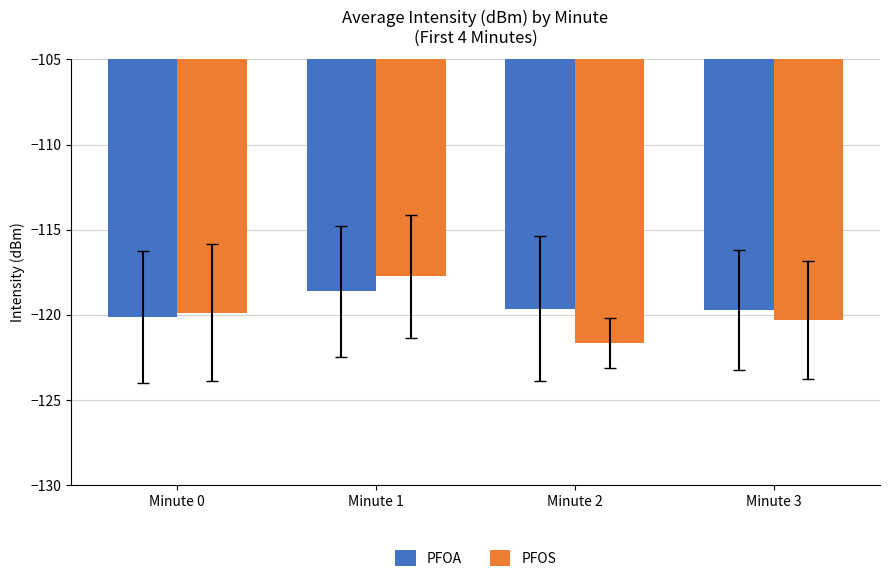

What is the minimum value for PFOS?

-121.7